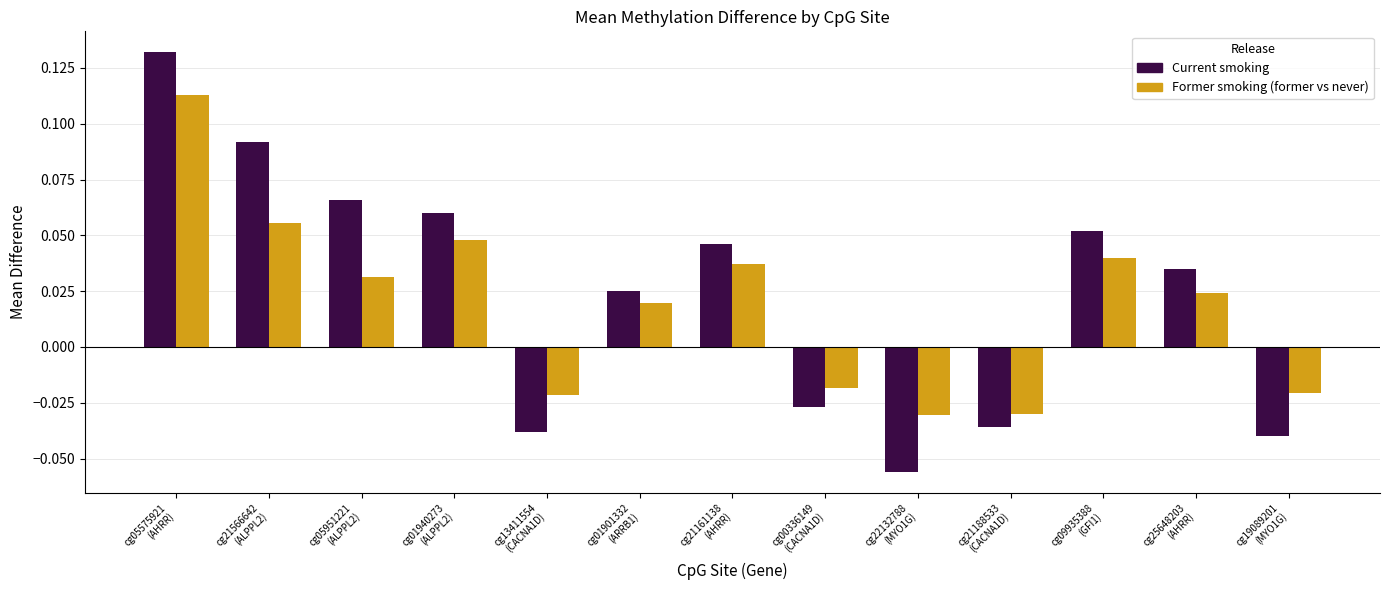

Are the bars grouped side by side (vs. stacked)?

Yes